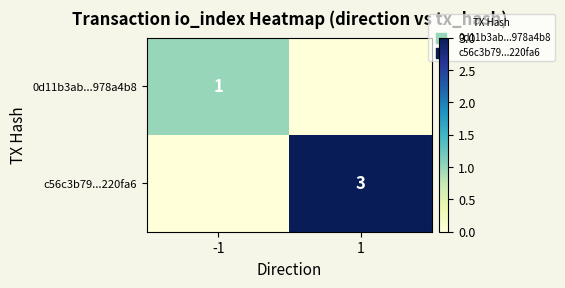

True or false: c56c3b79...220fa6 has a value of 4 at 1.

False